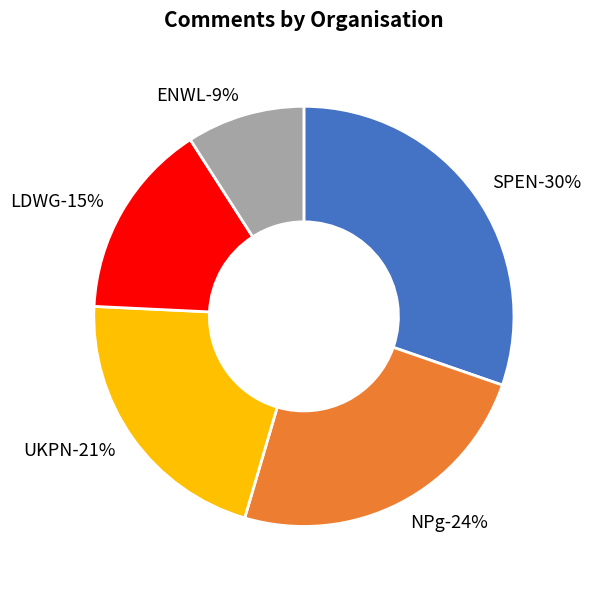

True or false: UKPN accounts for 31% of the total.

False